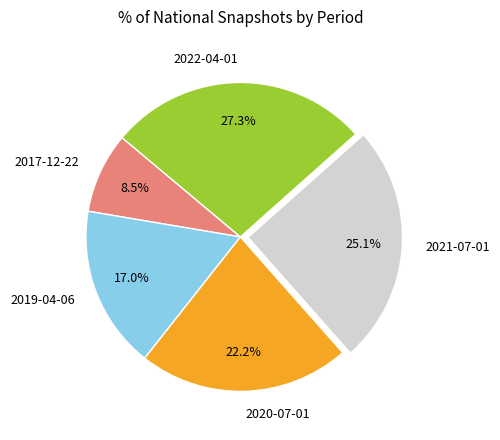

Count the number of slices in the pie.

5